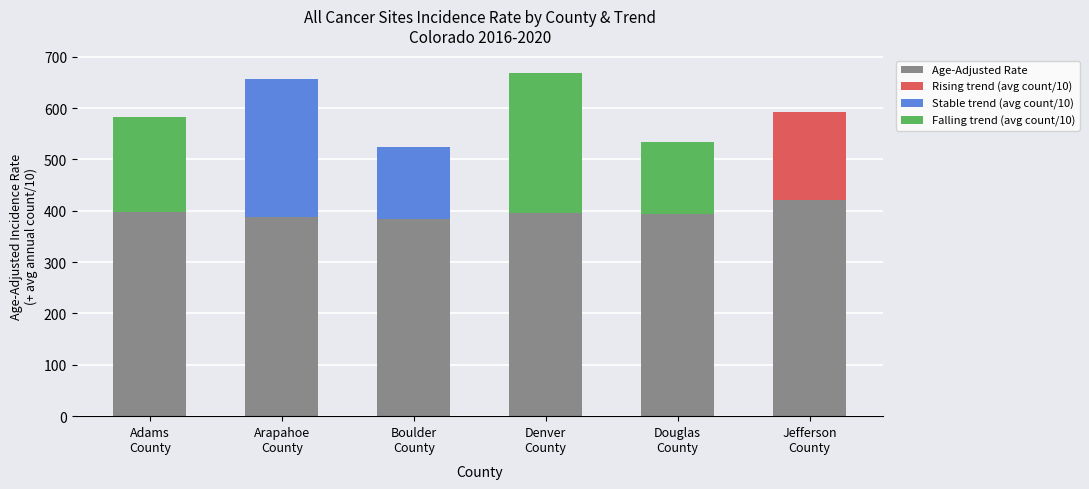

At which category is the sum across all series the highest?

Denver
County